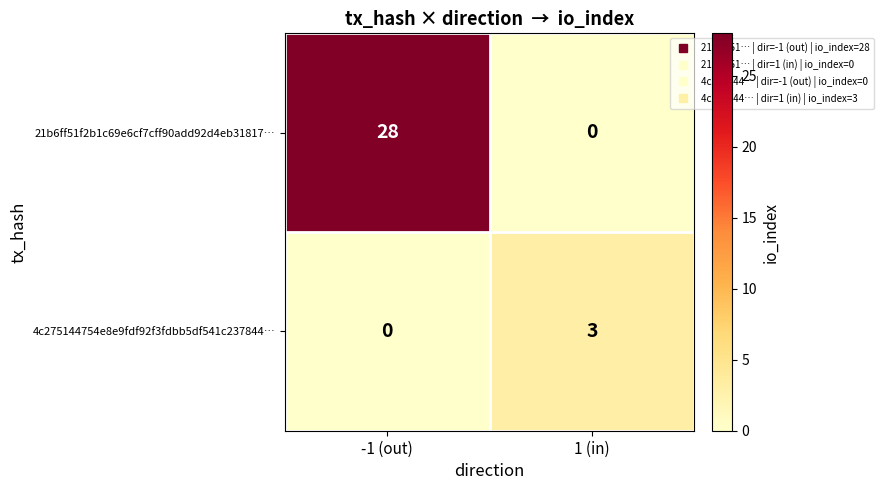

Reading right to left, transcribe all the data shown in this chart.

21b6ff51f2b1c69e6cf7cff90add92d4eb31817…: 0	28
4c275144754e8e9fdf92f3fdbb5df541c237844…: 3	0